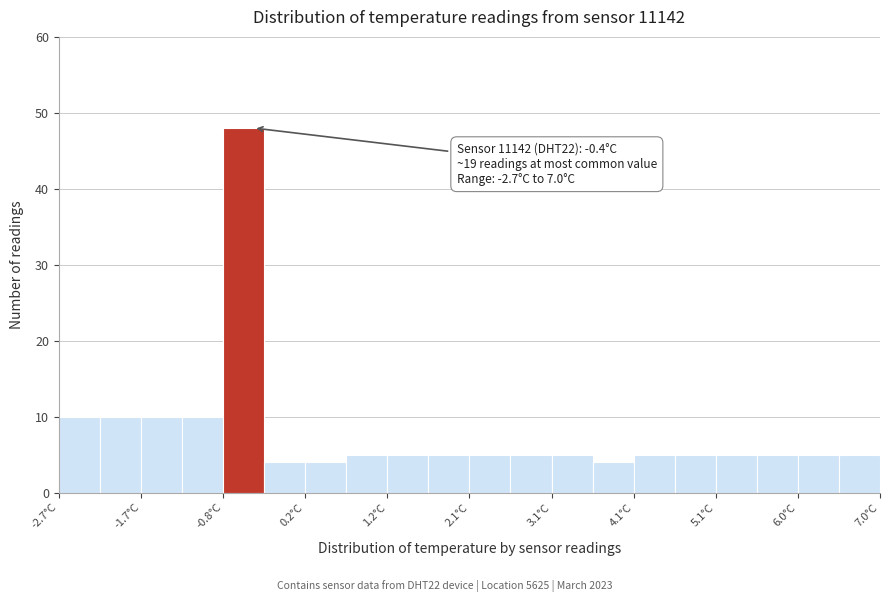

Over which range of the x-axis is the bar tallest?

-0.8 to -0.3